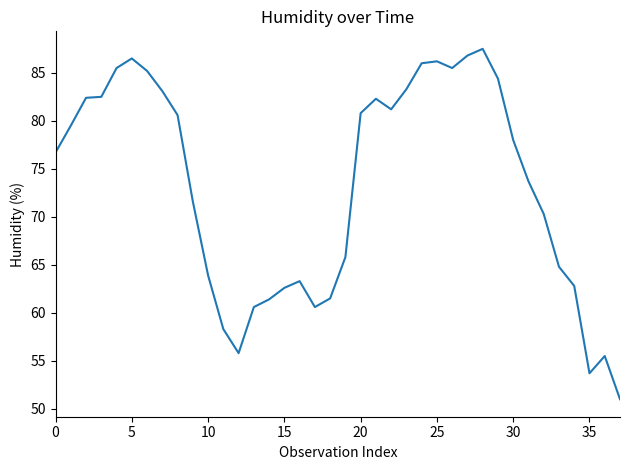

What is the smallest value displayed?

51.0